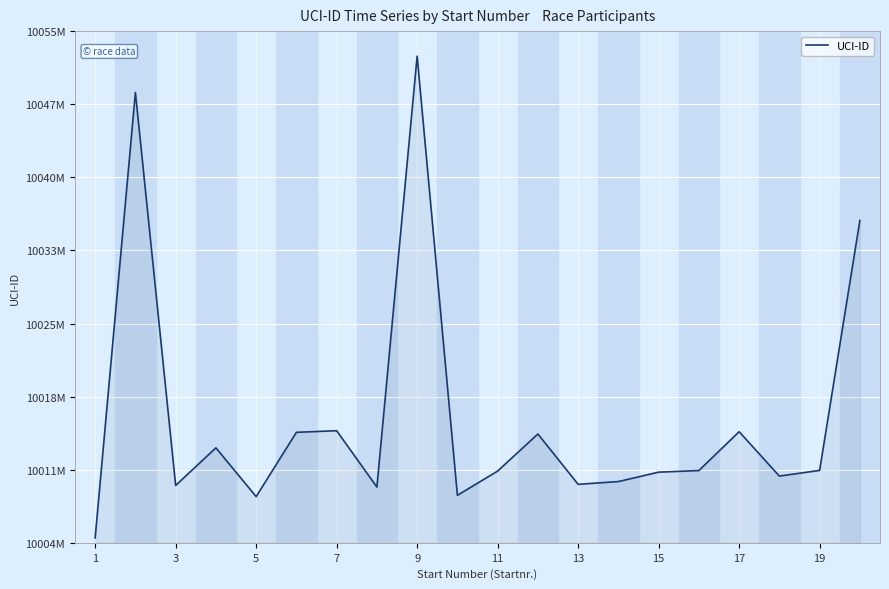

Does the chart display data point markers on the line(s)?

No